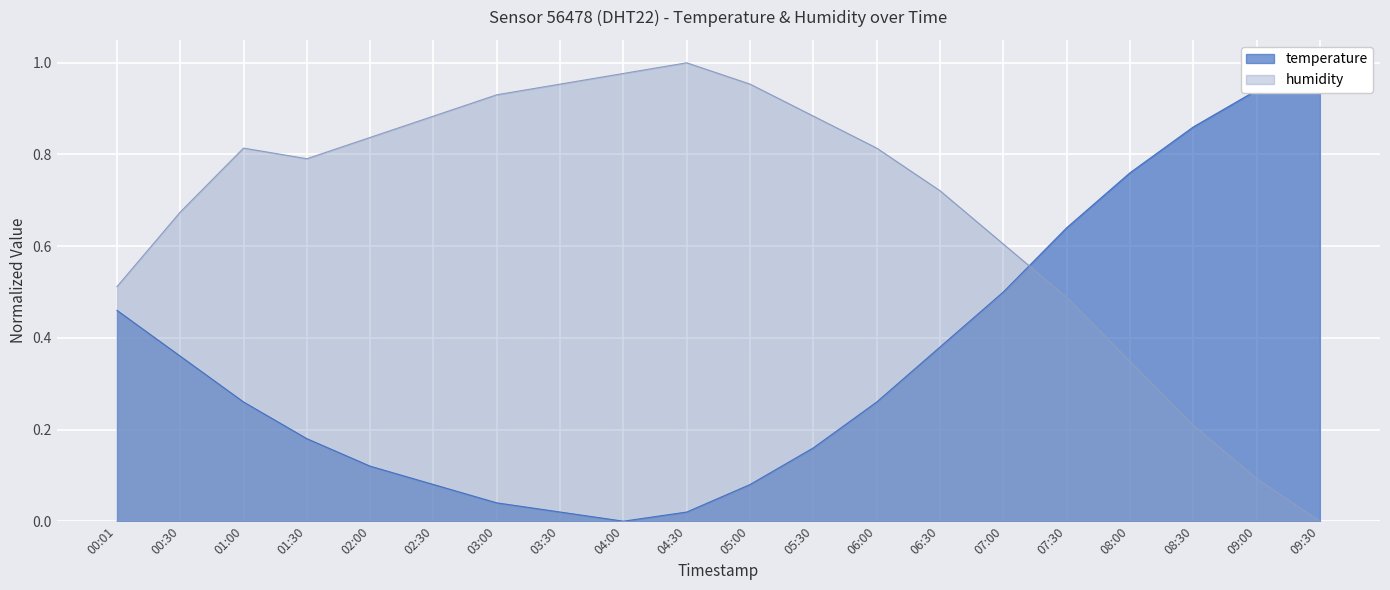

How many intersections are there between humidity and temperature?

1